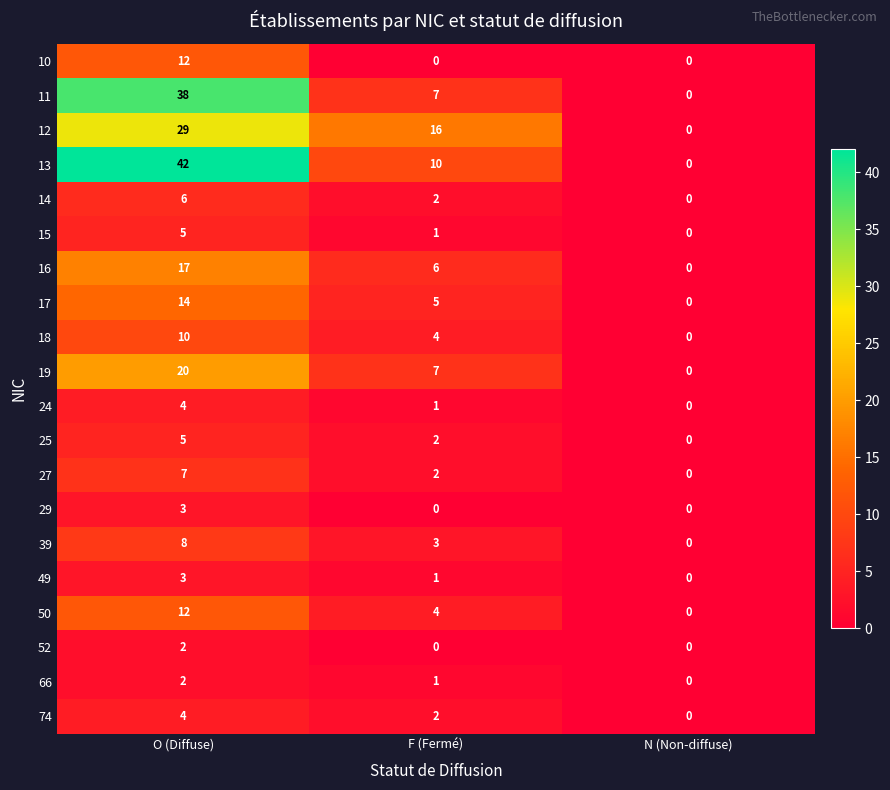

Between O (Diffuse) and N (Non-diffuse), which series saw the biggest shift?

13